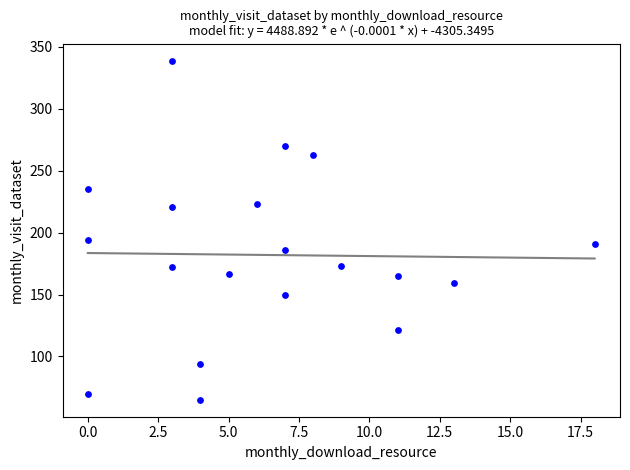

What is the range of X values (max minus min)?

18